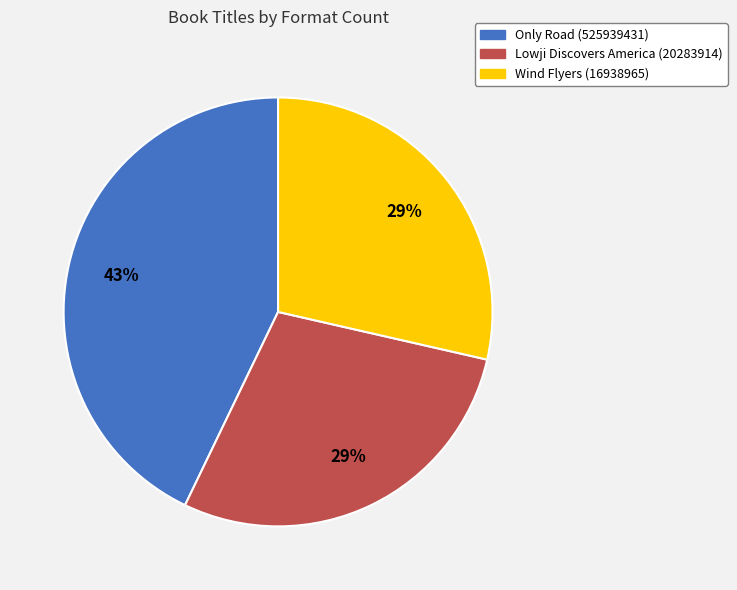

Is there any slice that represents more than half of the pie?

No